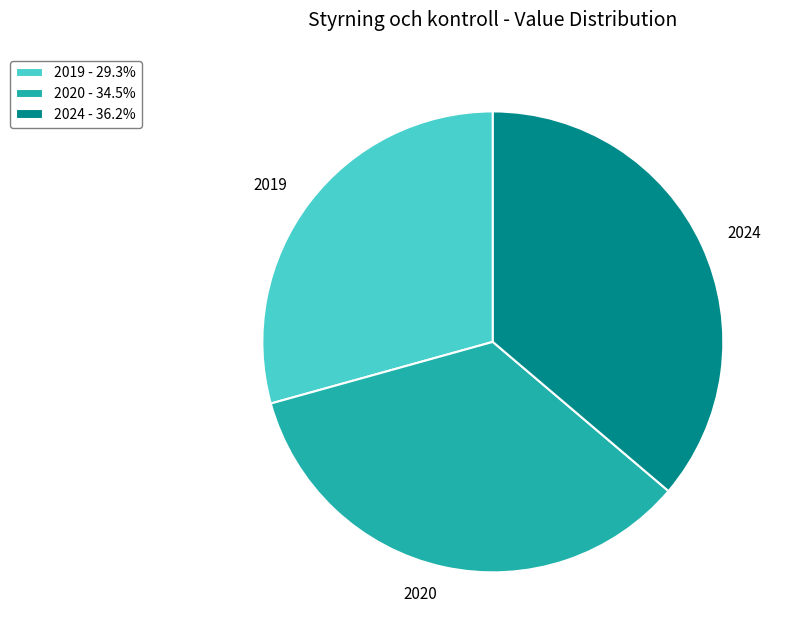

The 2024 slice represents 36% of the pie. True or false?

True